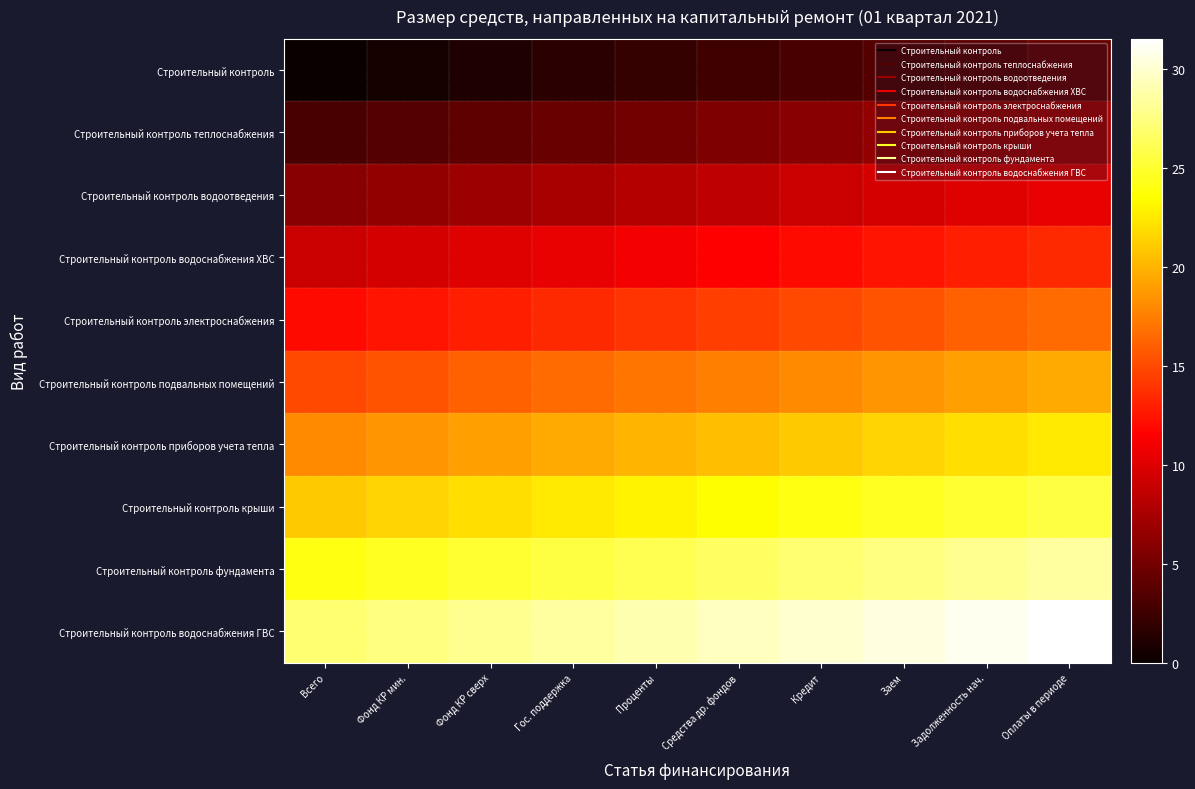

Count the number of categories in the chart.

10